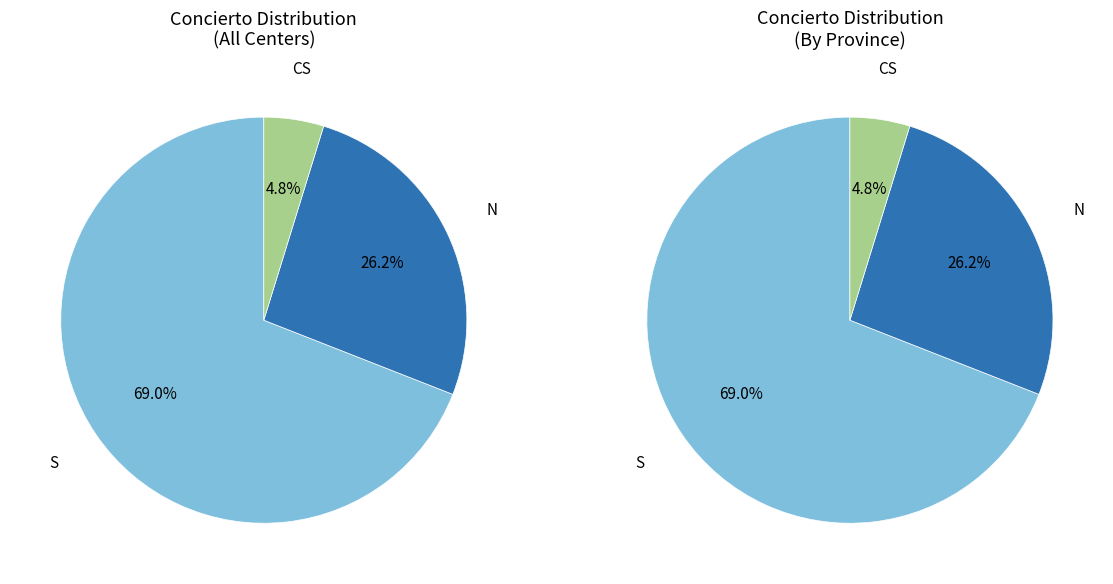

Between CS and S, which is larger?

S